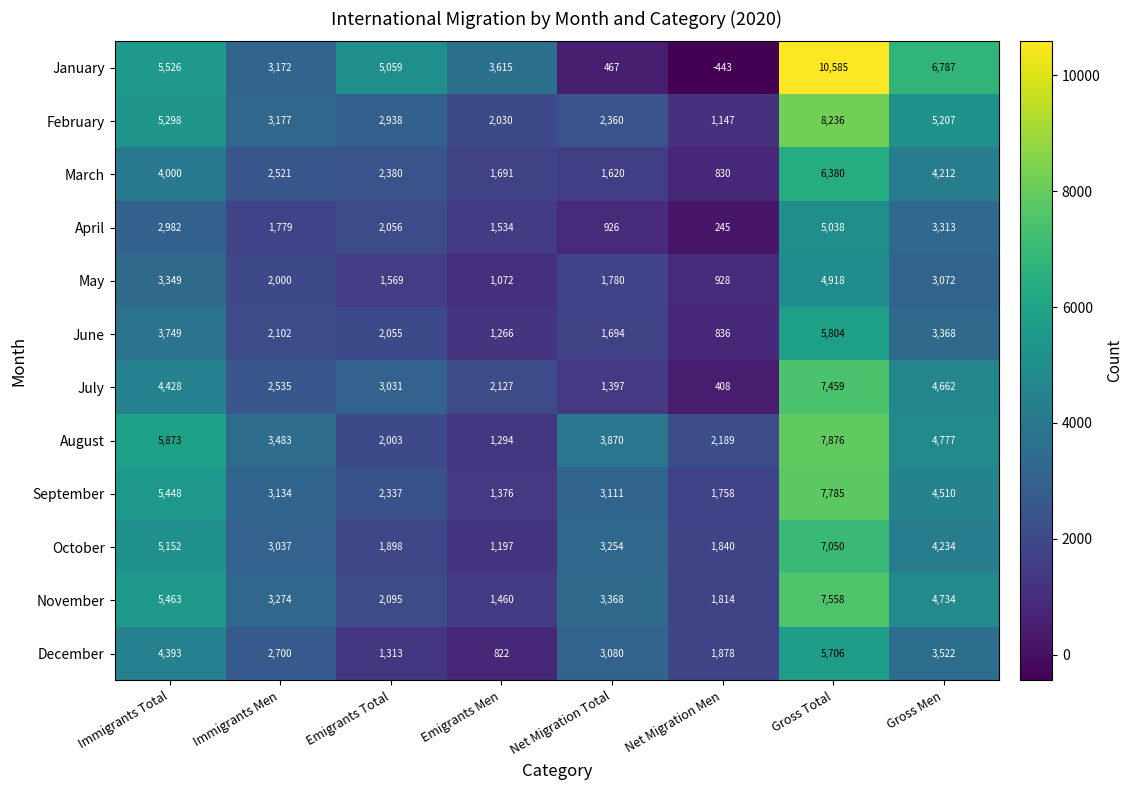

What is the difference between the maximum and second lowest values in the September series?

6027